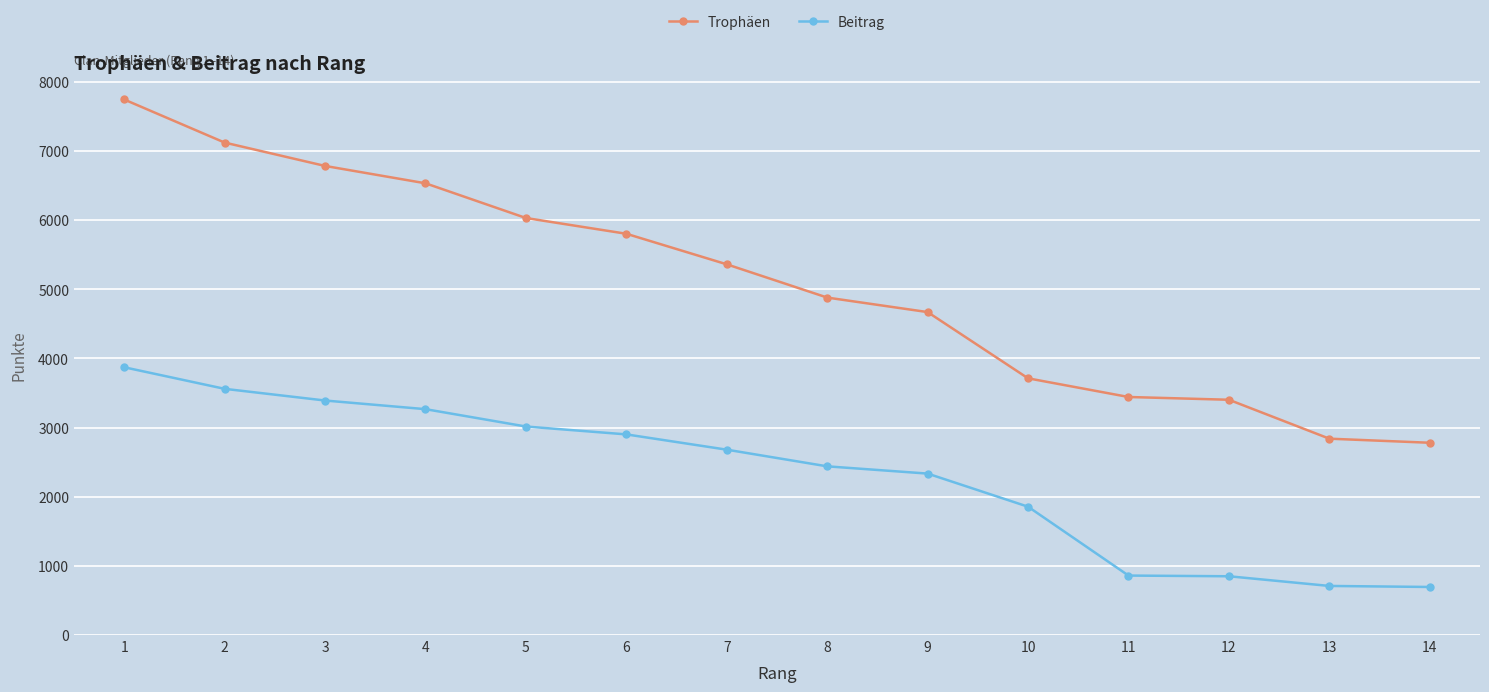

Is this an area chart (filled region under the line)?

No